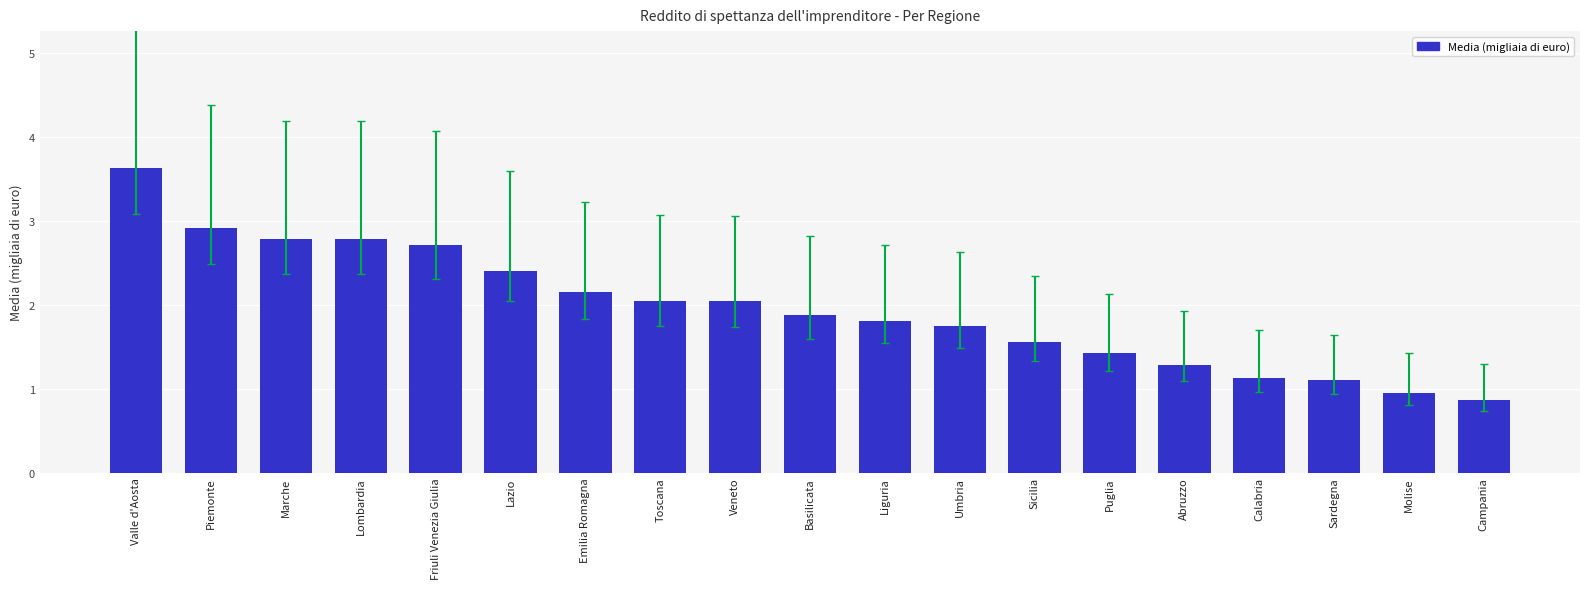

Does the chart contain any negative values?

No